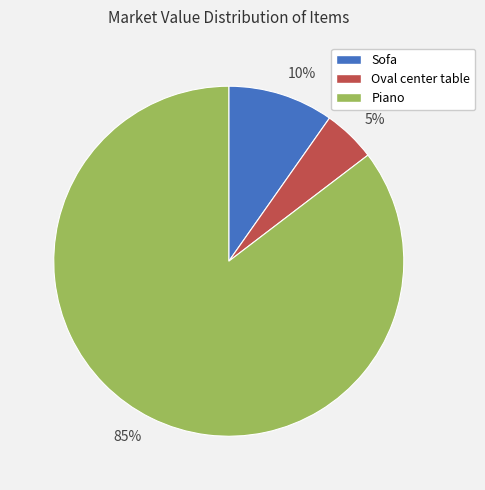

Is the sum of 85% and 5% greater than half?

Yes